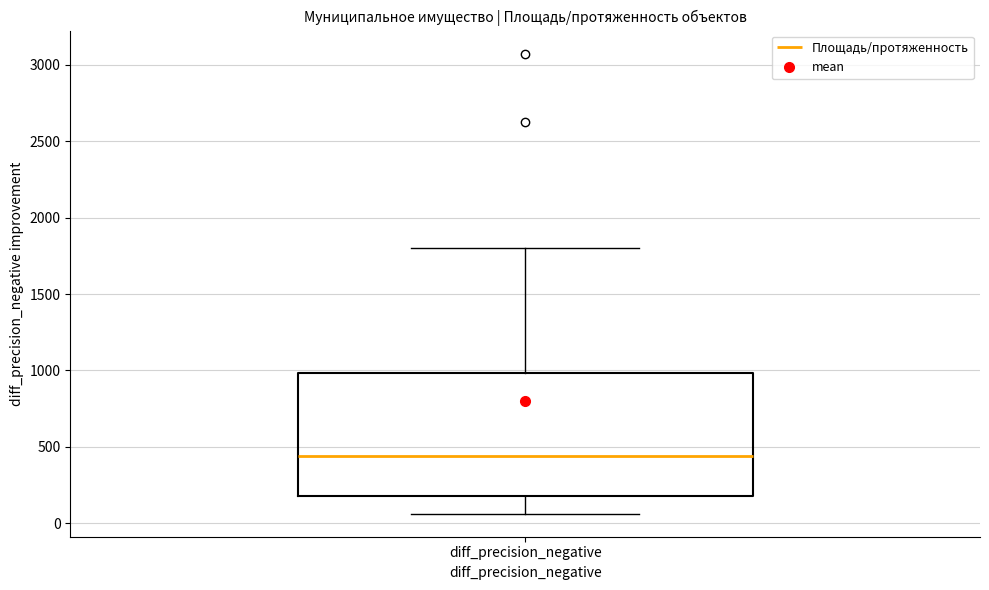

Where is the upper edge of the box for diff_precision_negative on the y-axis? The values are not printed on the chart, so give them approximately, as read against the axis.

1000